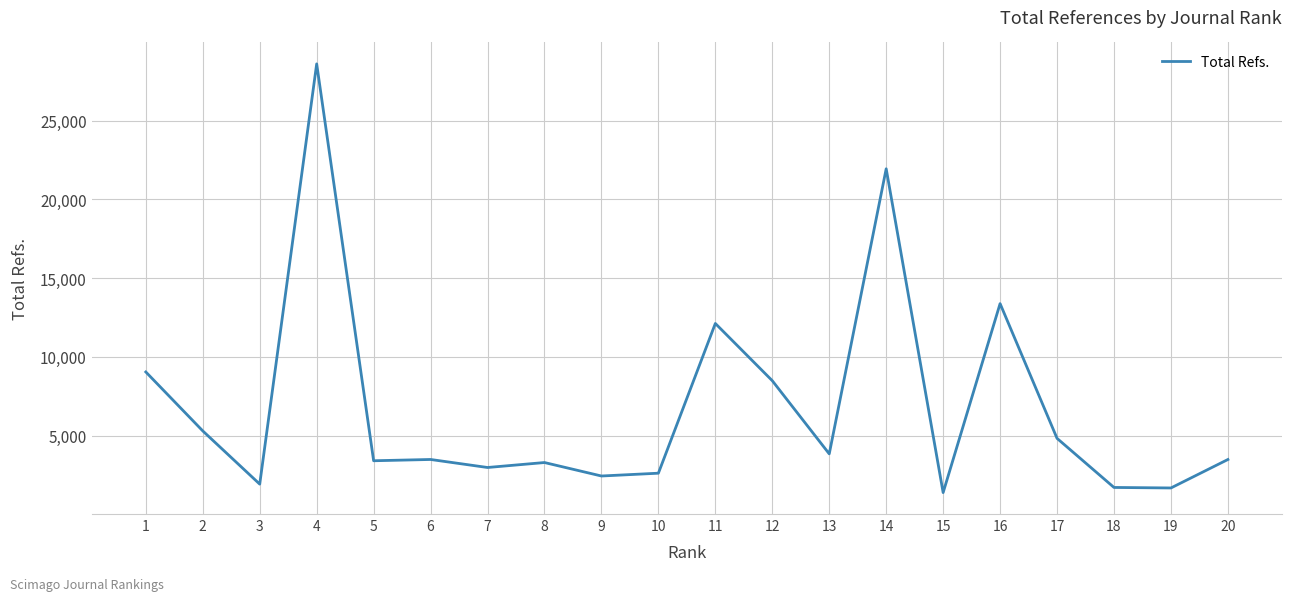

What is the change in value from 7 to 15?

-1593